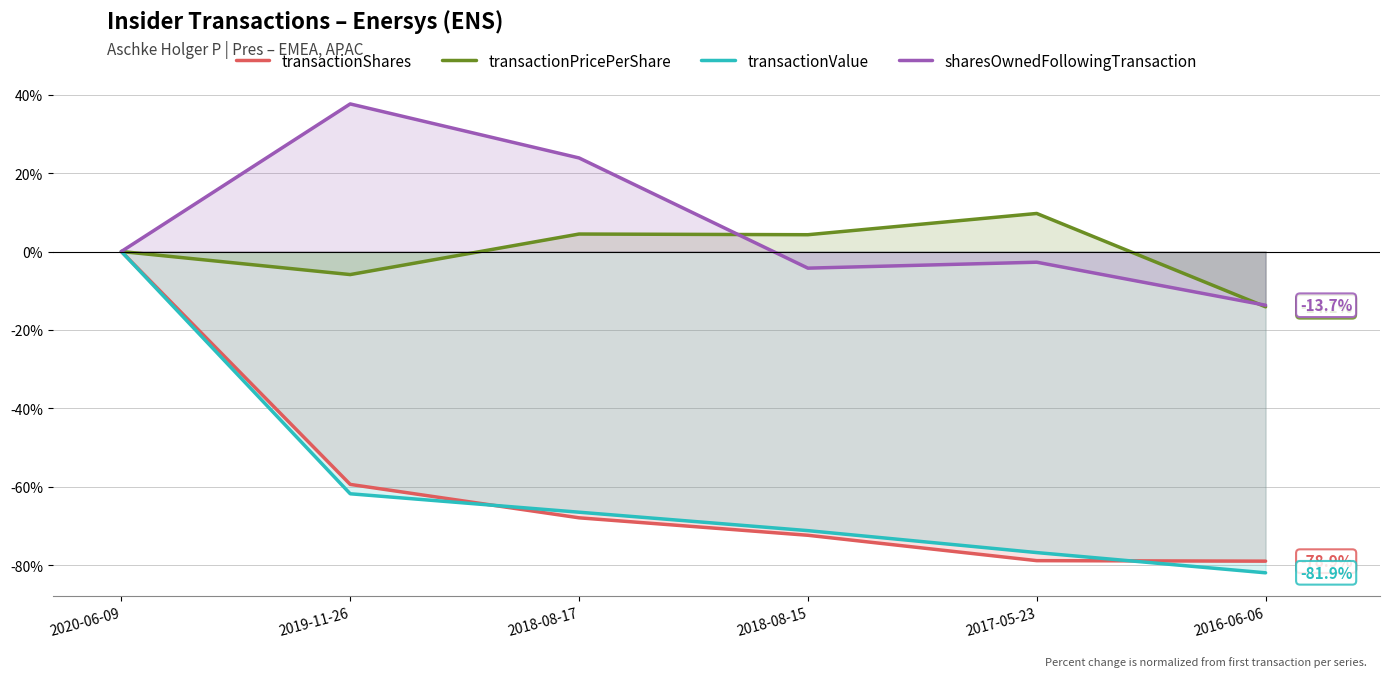

At which category does the chart reach its minimum across all series?

2016-06-06